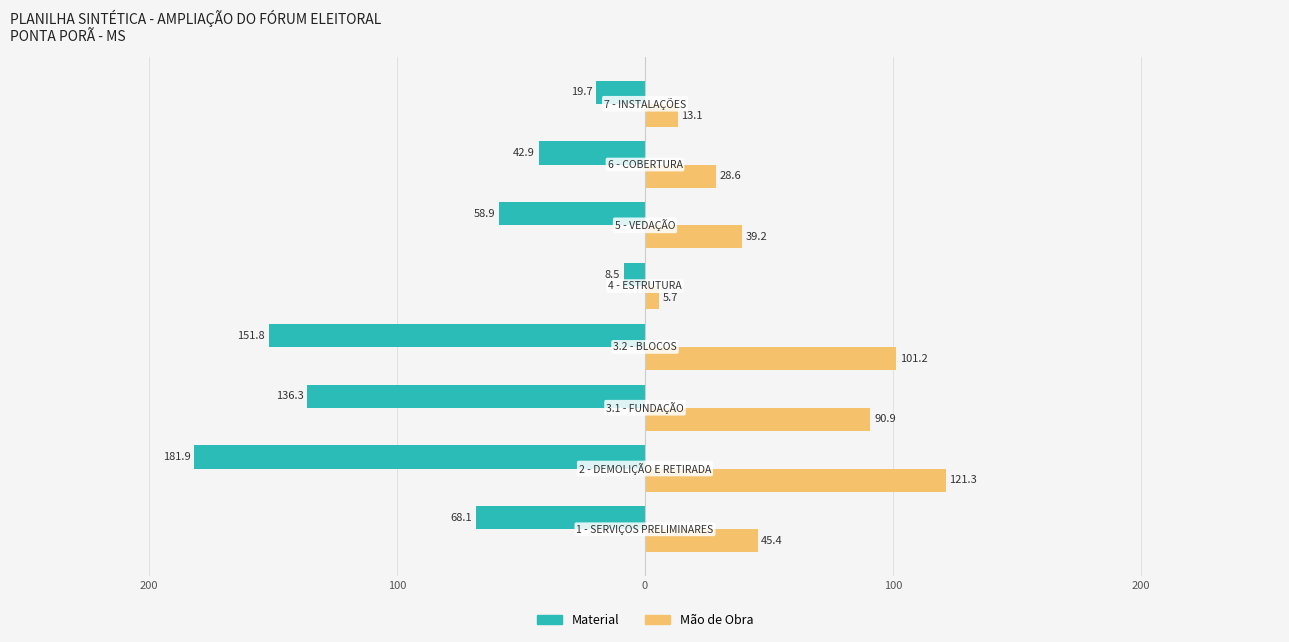

What are all the series names shown in the legend?

Material, Mão de Obra